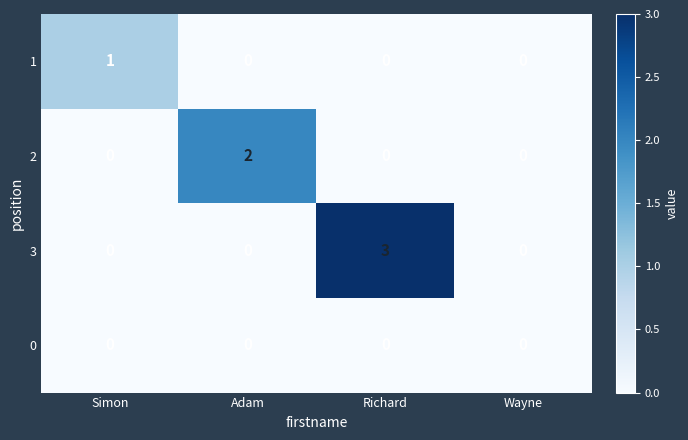

Count the number of categories in the chart.

4